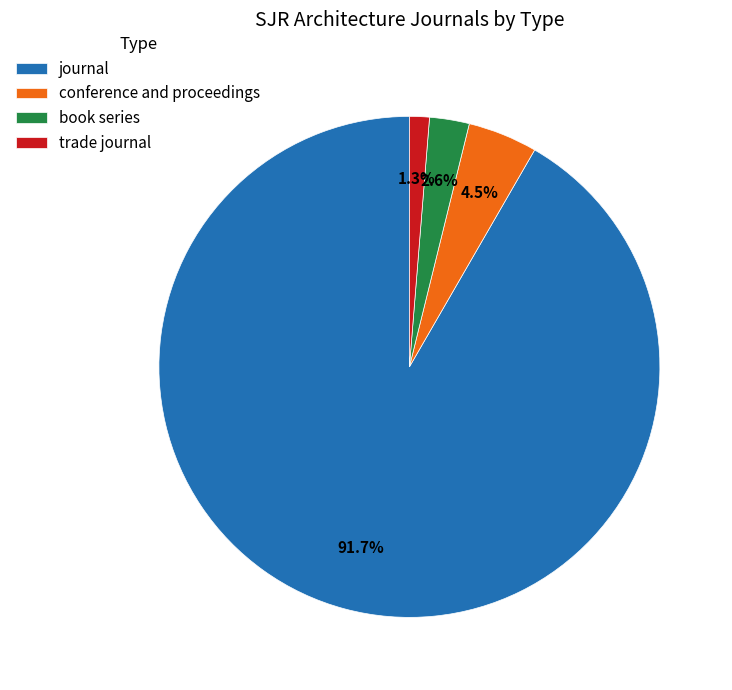

What percentage do trade journal and journal together represent?

92.9%